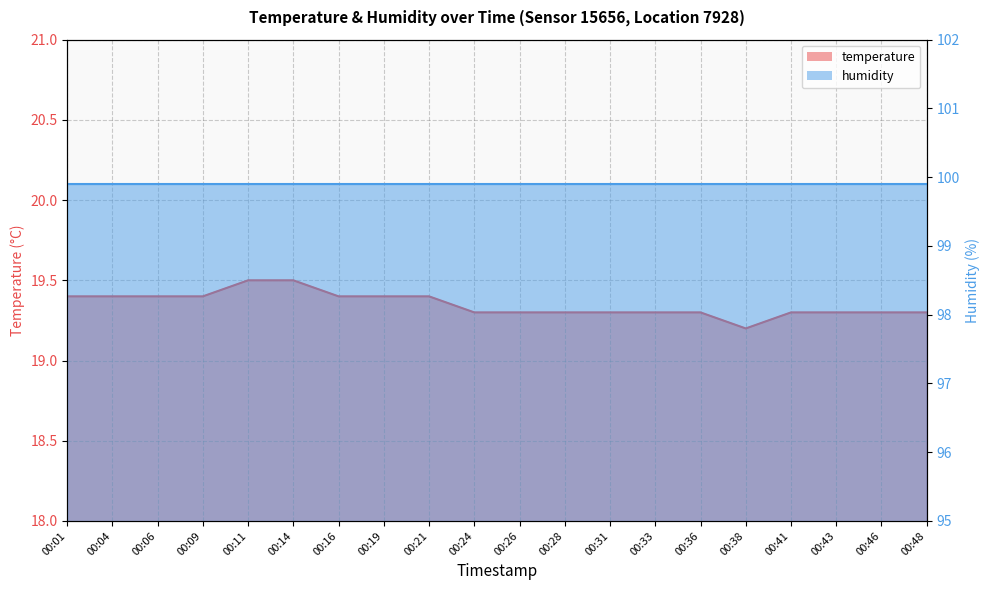

Reading right to left, extract all data points from this chart.

19.3	19.3	19.3	19.3	19.2	19.3	19.3	19.3	19.3	19.3	19.3	19.4	19.4	19.4	19.5	19.5	19.4	19.4	19.4	19.4